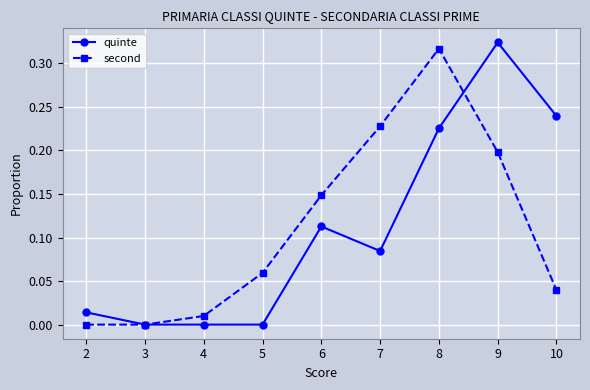

Rank the series at 6 from highest to lowest value.

second, quinte